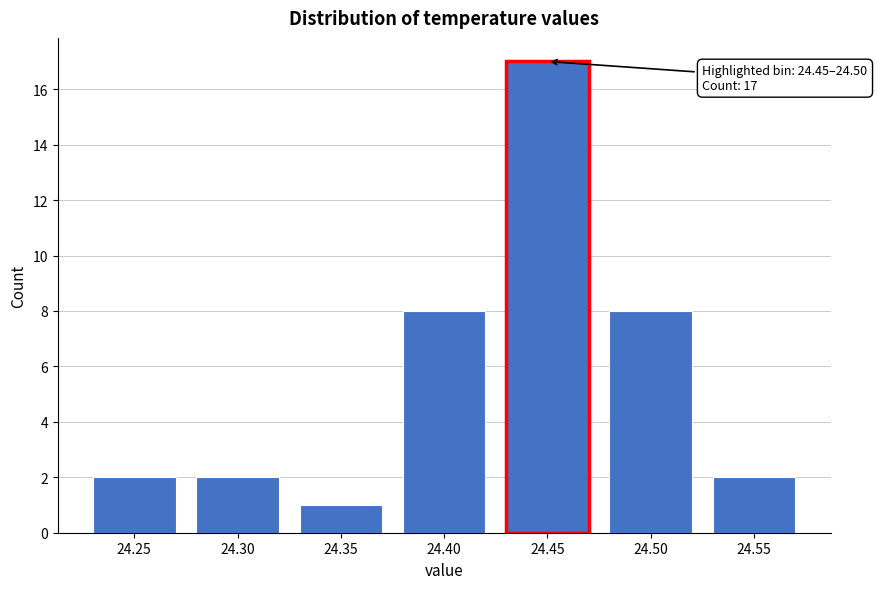

Reading left to right, what are all the values shown in this chart?

2	2	1	8	17	8	2